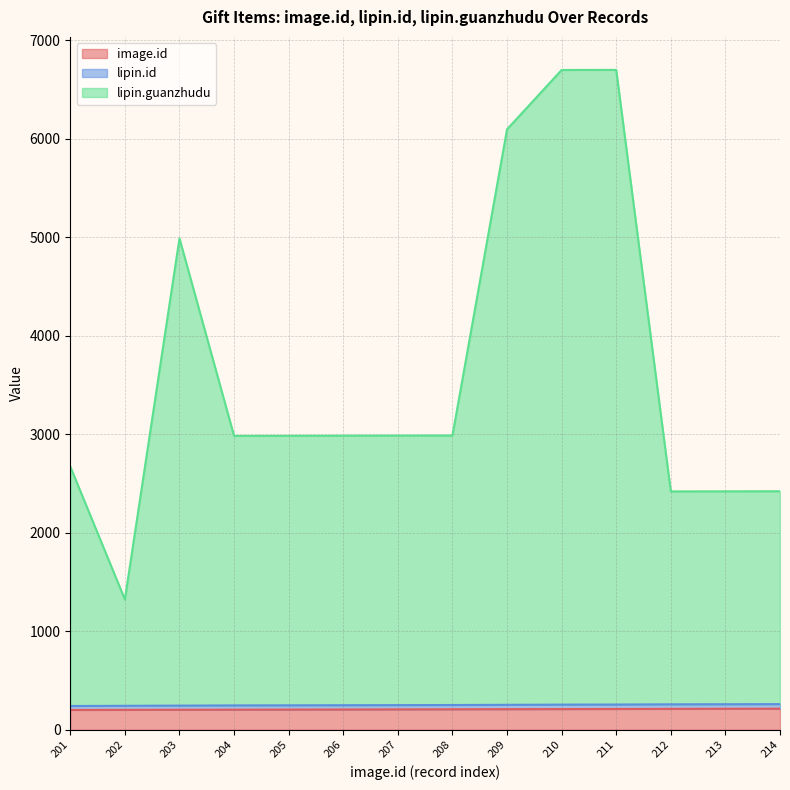

Rank the series by their maximum value, from highest to lowest.

lipin.guanzhudu, lipin.id, image.id